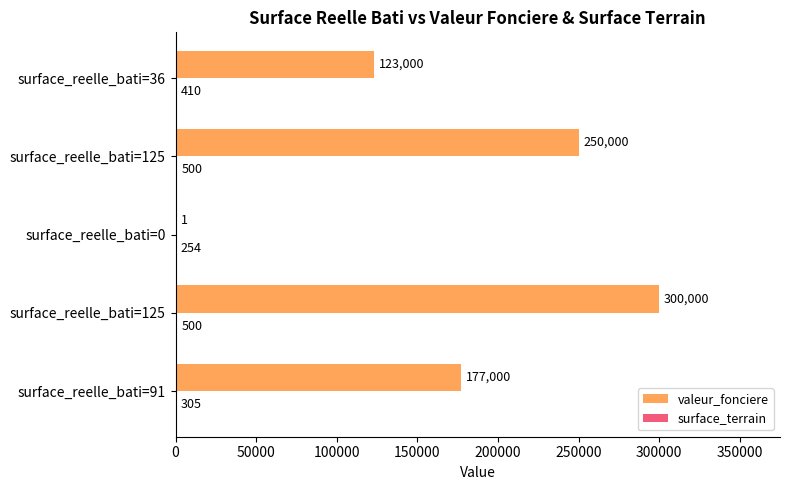

How many data points does each series have?

5